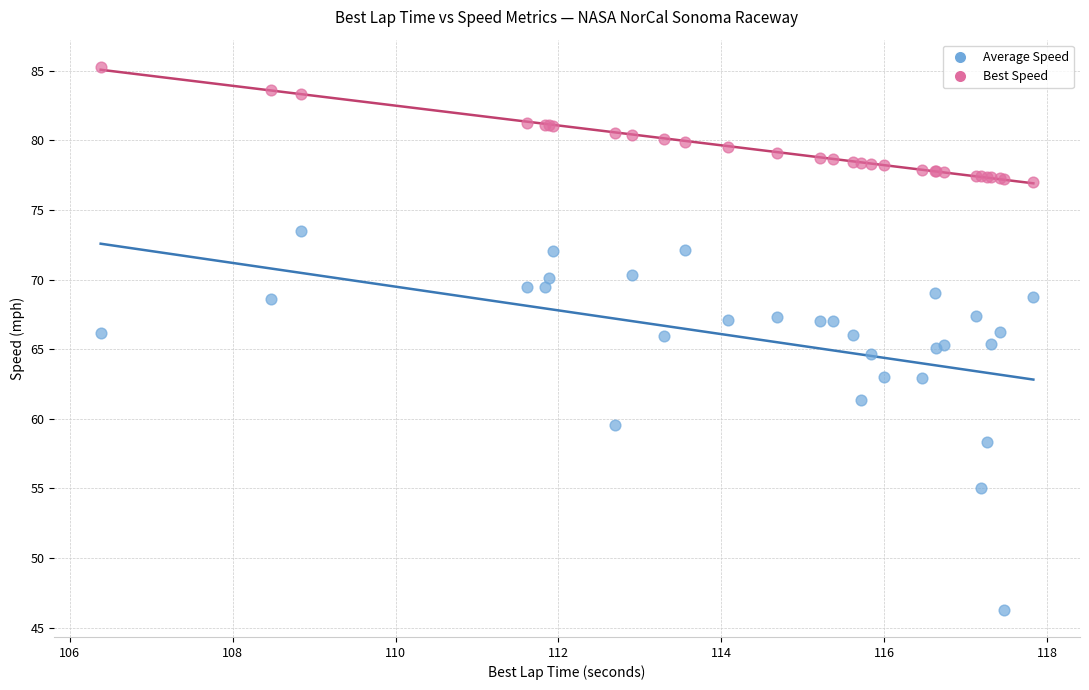

Which series has the widest spread of Y values?

Average Speed